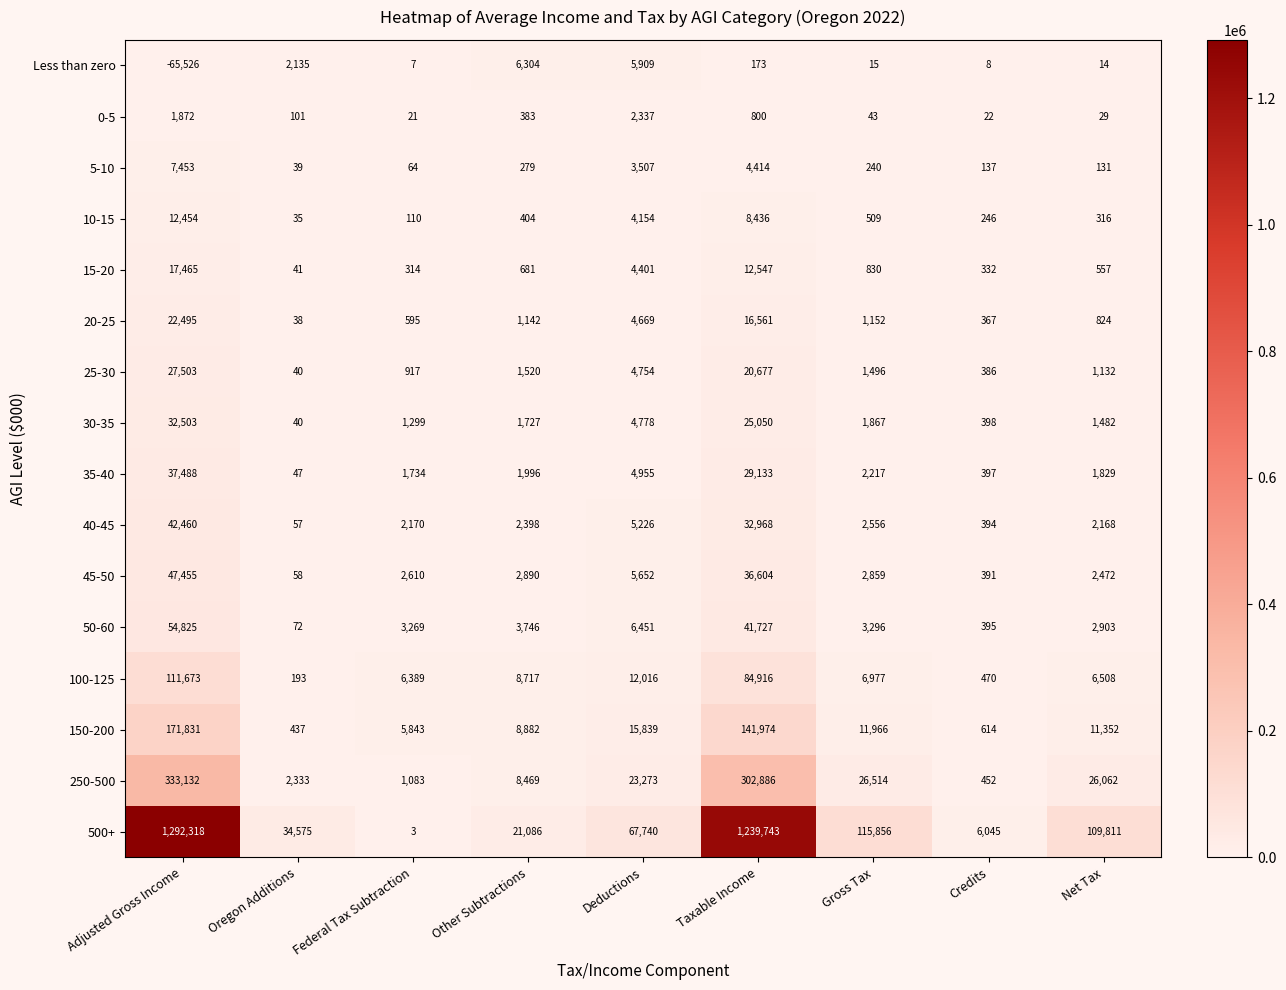

What is the difference between the second highest and minimum values in the 10-15 series?

8401